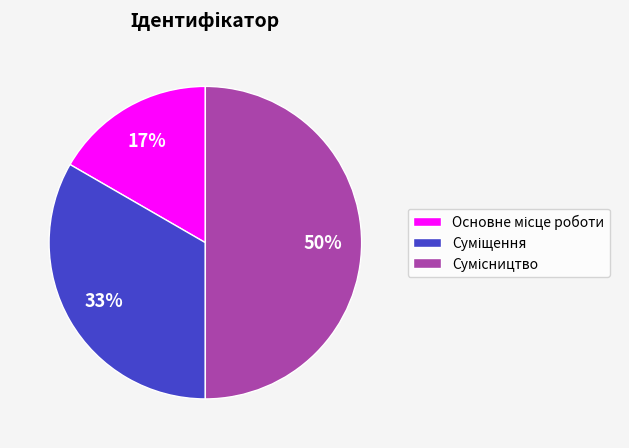

To the nearest percent, what is the difference between the largest and smallest slice percentages?

33%